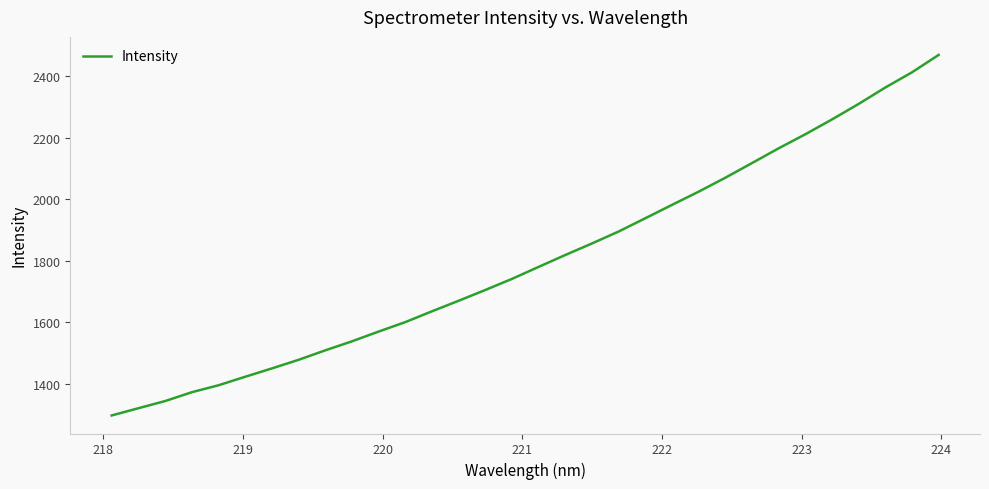

What is the greatest value displayed?

2469.3